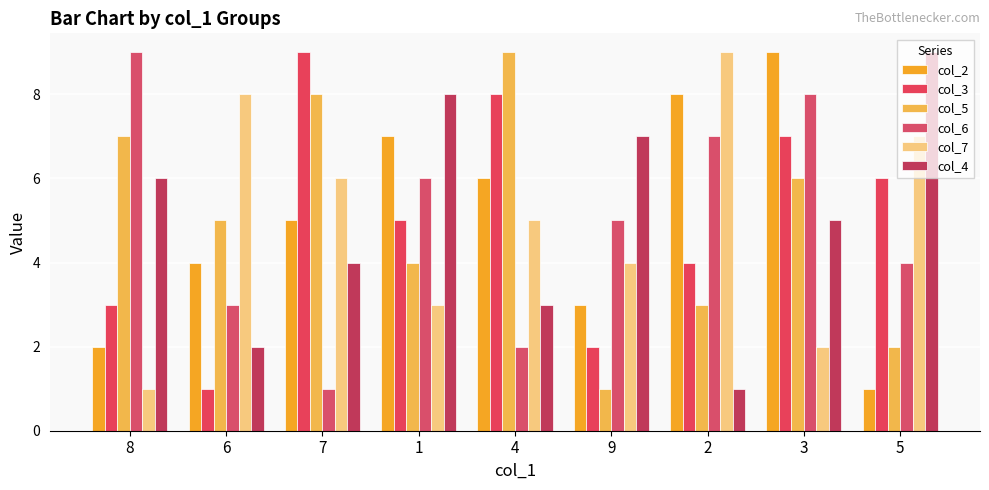

What value does the col_2 series have at 7?

5